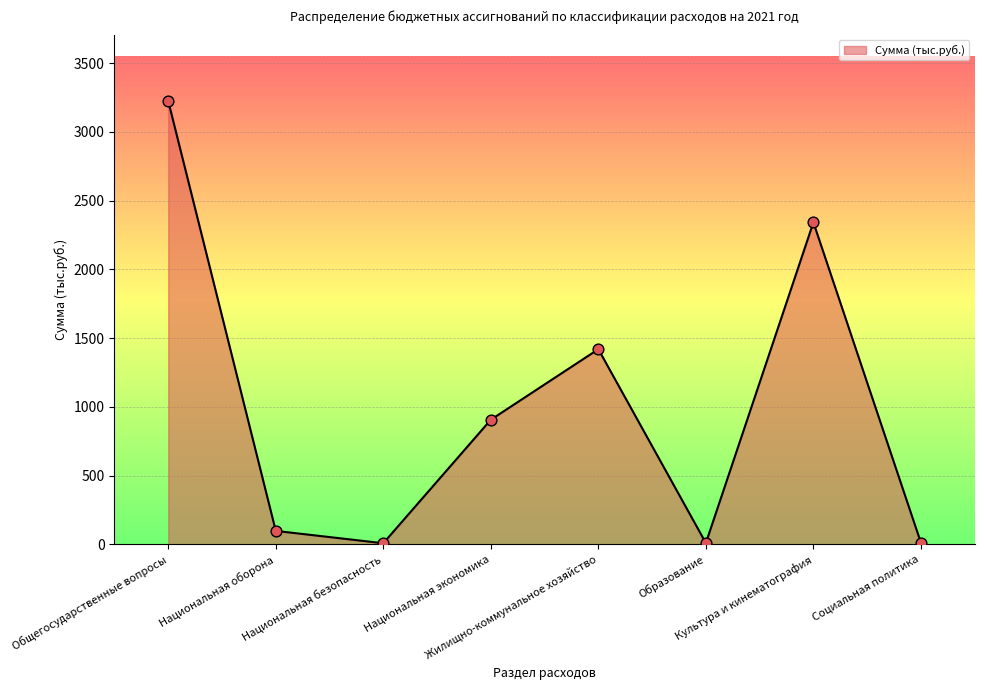

Approximately how many times larger is the value at Культура и кинематография compared to Социальная политика?

195.2